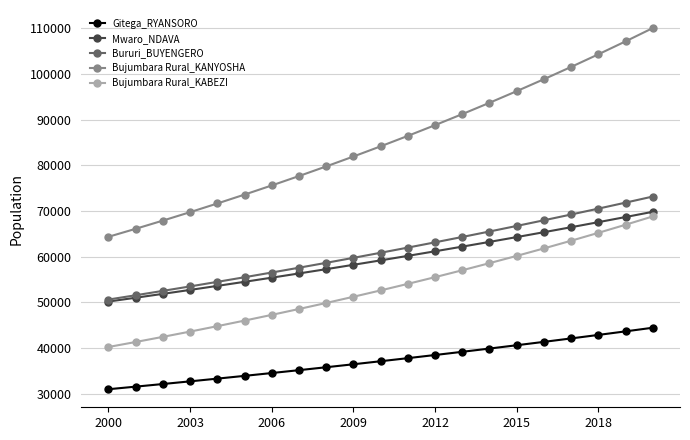

Reading right to left, what are all the values shown in this chart?

Gitega_RYANSORO: 44474.9	43681.5	42902.3	42137.0	41385.3	40647.0	39921.9	39209.7	38510.3	37823.3	37148.6	36485.9	35835.0	35195.7	34567.9	33951.2	33345.6	32750.7	32166.5	31592.7	31029.1
Mwaro_NDAVA: 69827.0	68684.3	67560.4	66454.8	65367.2	64297.5	63245.3	62210.3	61192.3	60190.9	59205.9	58237.0	57284.0	56346.6	55424.5	54517.5	53625.3	52747.8	51884.6	51035.5	50200.3
Bururi_BUYENGERO: 73165.8	71831.9	70522.3	69236.5	67974.2	66734.9	65518.2	64323.7	63151.0	61999.6	60869.3	59759.5	58670.0	57600.3	56550.2	55519.2	54507.0	53513.2	52537.6	51579.7	50639.3
Bujumbara Rural_KANYOSHA: 110007.3	107098.3	104266.2	101508.9	98824.6	96211.3	93667.1	91190.2	88778.7	86431.0	84145.5	81920.3	79754.0	77645.0	75591.7	73592.8	71646.7	69752.1	67907.5	66111.8	64363.5
Bujumbara Rural_KABEZI: 68817.7	66997.9	65226.2	63501.3	61822.1	60187.3	58595.7	57046.2	55537.6	54069.0	52639.2	51247.2	49892.0	48572.7	47288.2	46037.7	44820.3	43635.0	42481.2	41357.8	40264.1